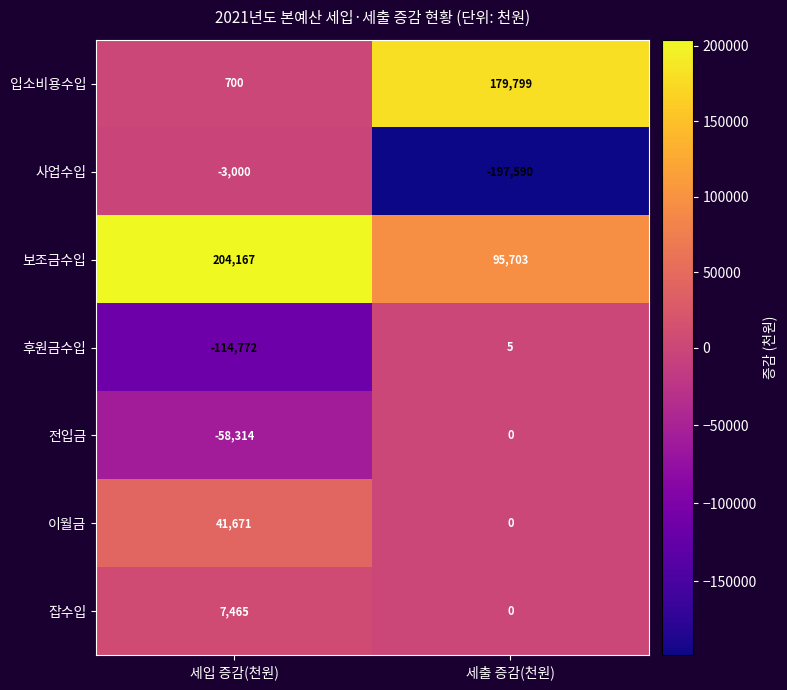

How many series are shown in this chart?

7